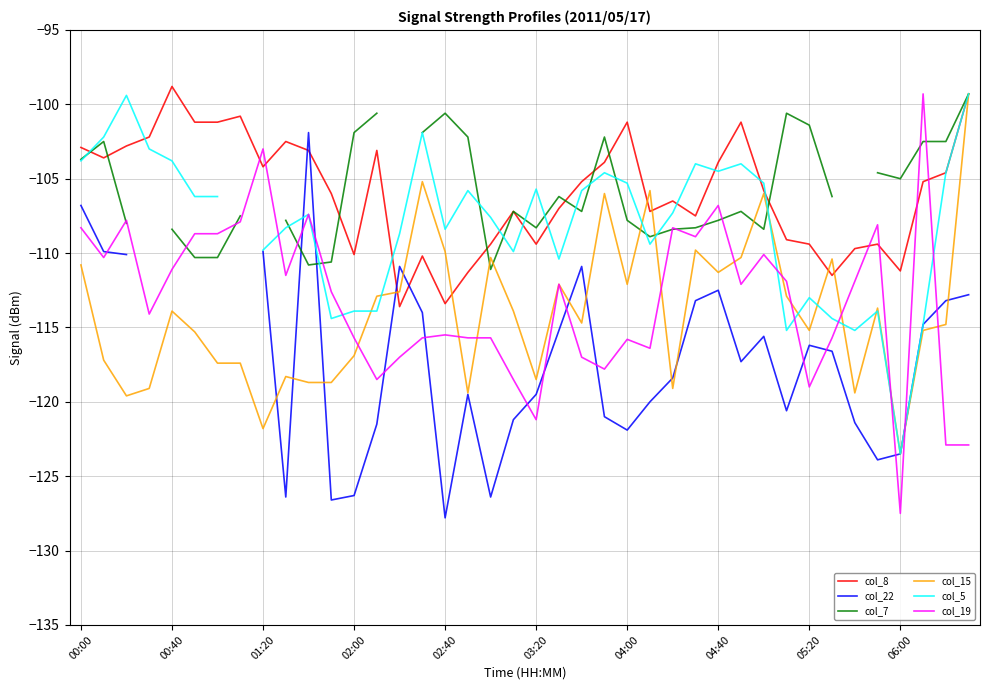

What is the average value of the col_19 series?

-113.2